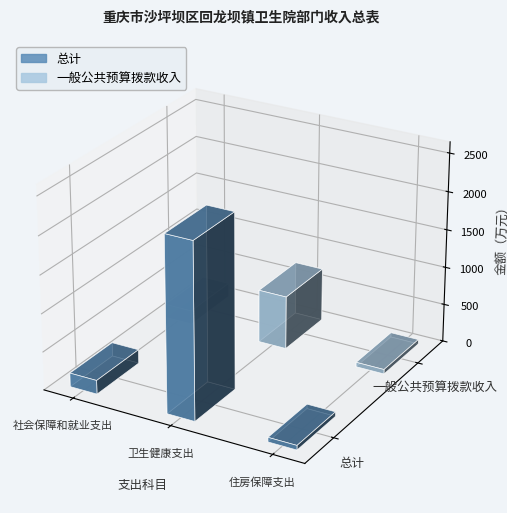

At which category is the sum across all series the highest?

卫生健康支出